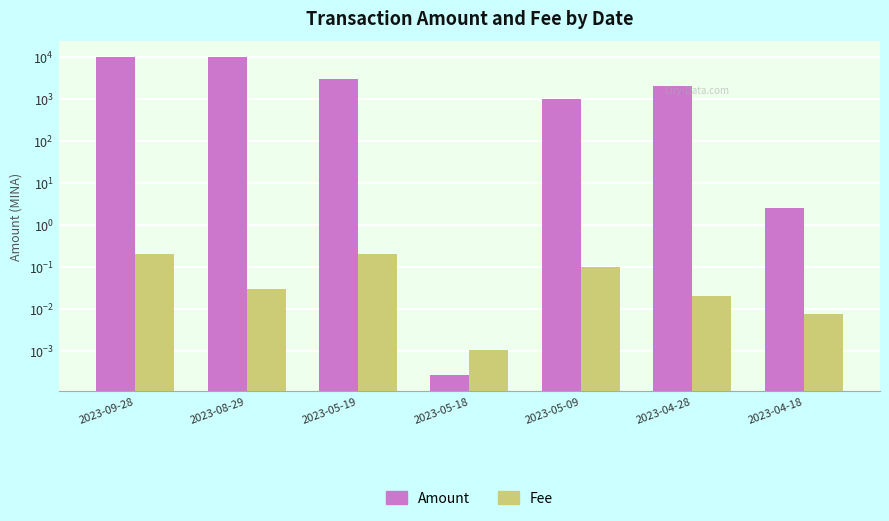

Reading right to left, list all the values displayed in this chart.

Amount: 2023-04-18=2.5	2023-04-28=2007.5	2023-05-09=1003.5	2023-05-18=0.0	2023-05-19=3012.3	2023-08-29=10036.0	2023-09-28=10035.8
Fee: 2023-04-18=0.0	2023-04-28=0.0	2023-05-09=0.1	2023-05-18=0.0	2023-05-19=0.2	2023-08-29=0.0	2023-09-28=0.2